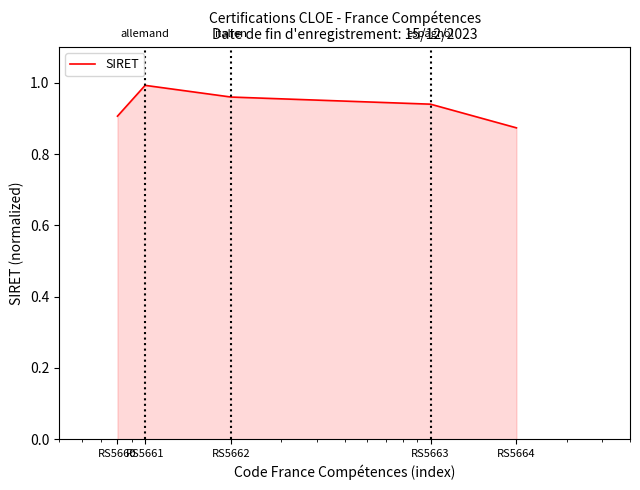

How many categories are shown in the chart?

5